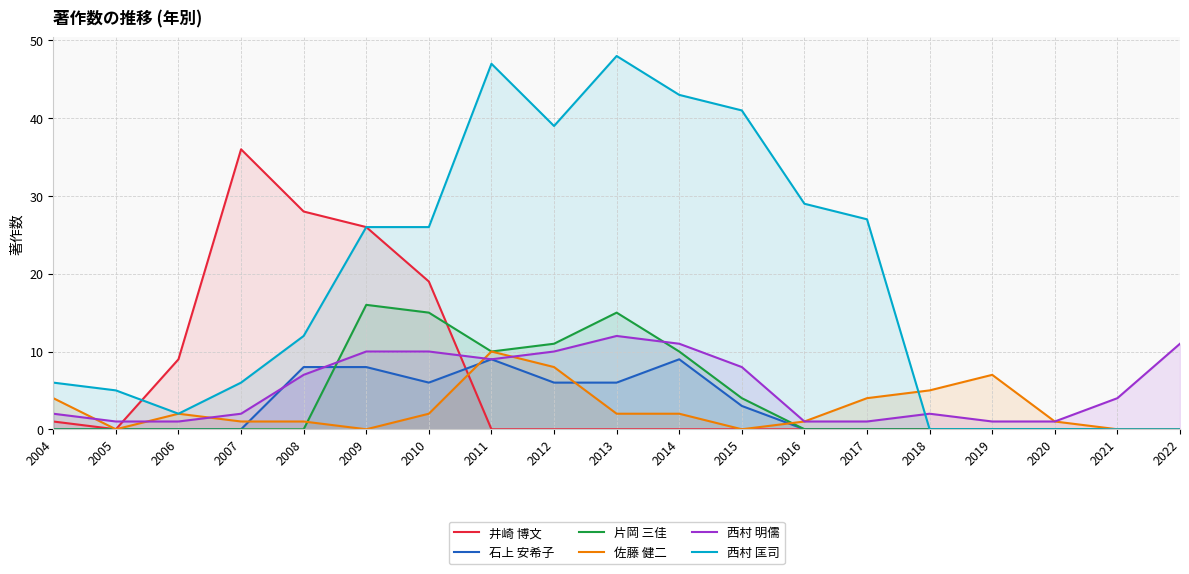

Which has a higher value, 2021 or 2017?

2021